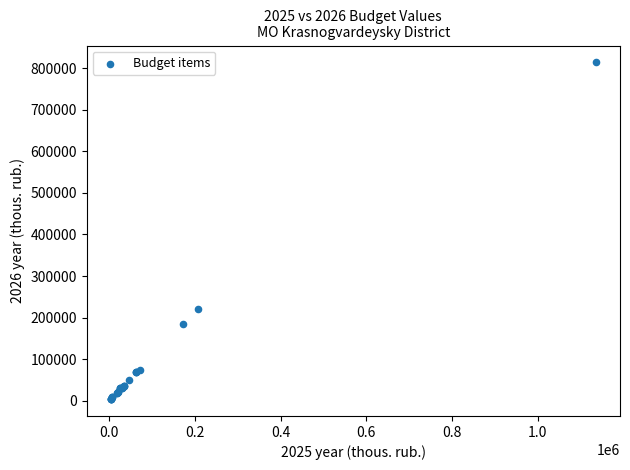

What Y value in the scatter plot is closest to 408878?

220493.5